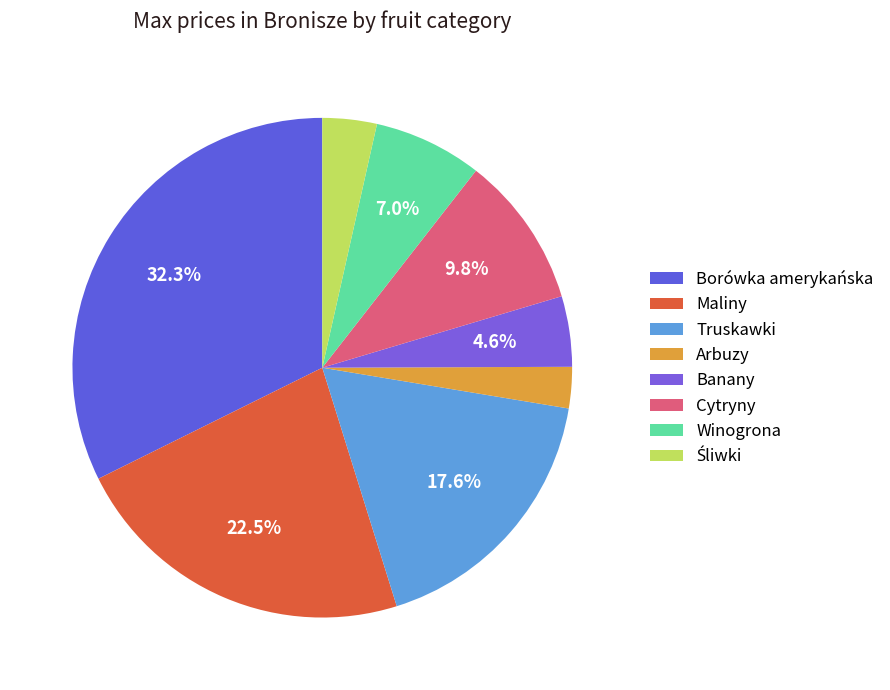

What is the smallest slice in the pie chart?

Arbuzy